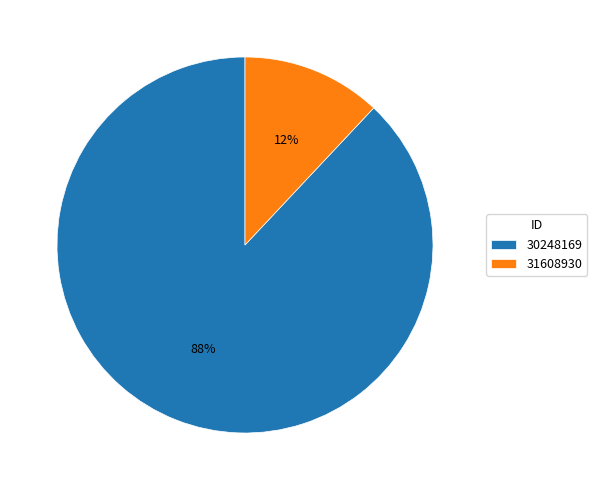

True or false: 31608930 accounts for 12% of the total.

True